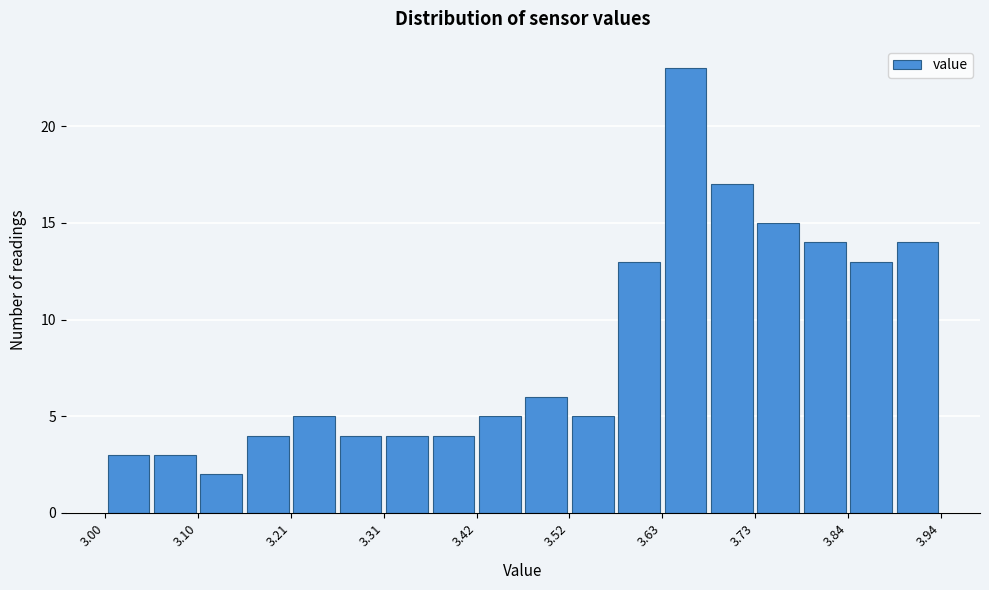

Read against the x-axis, roughly where is the centre of the tallest bar?

3.66